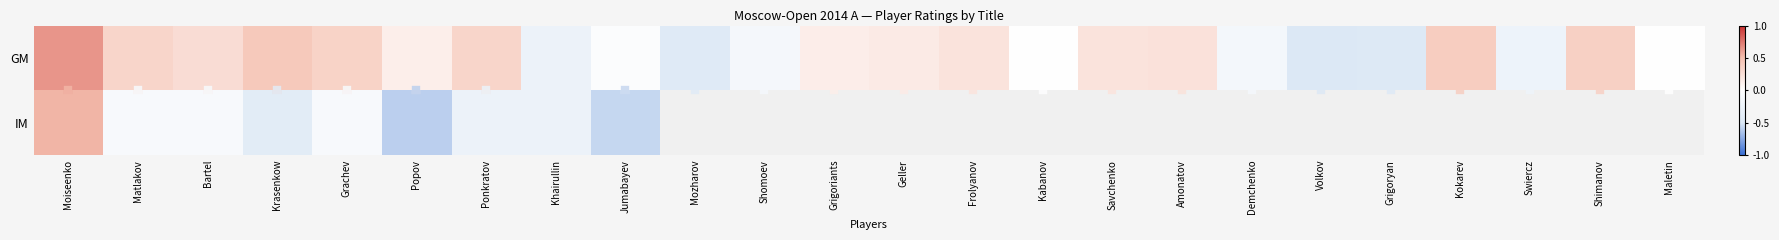

How many data points are less than 0?

10